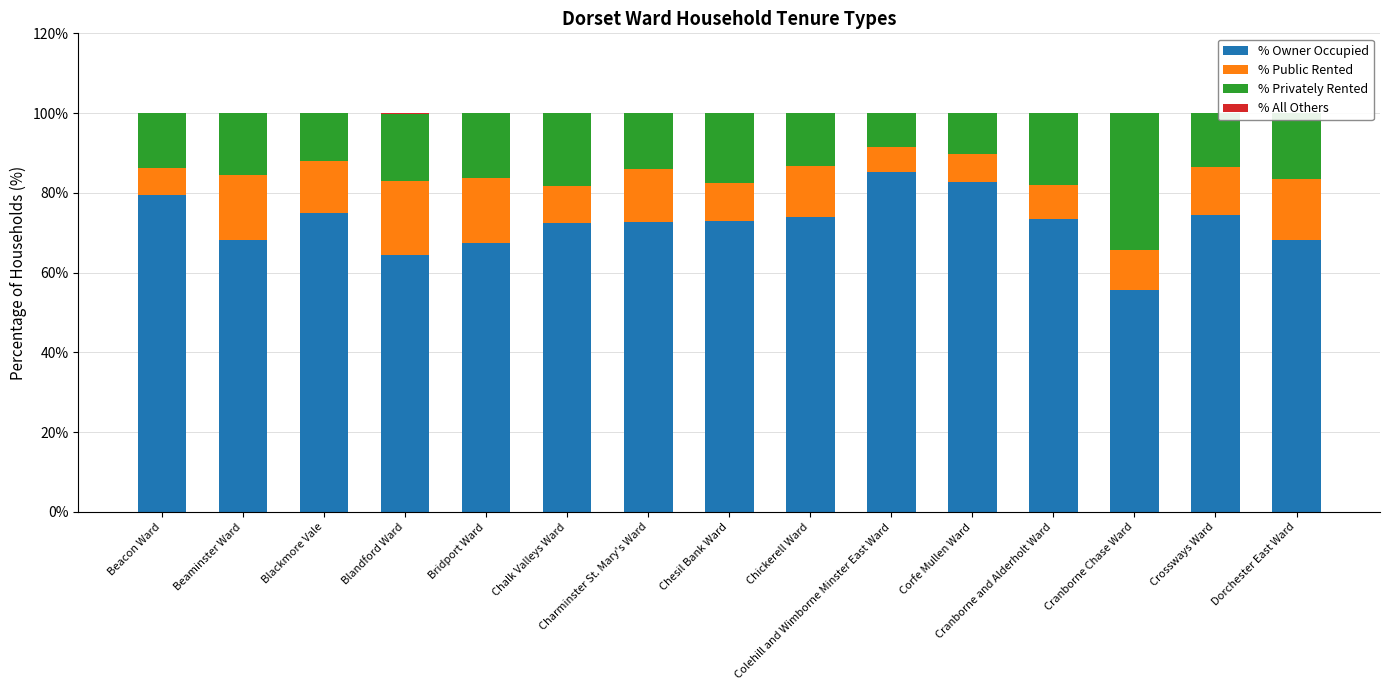

Reading left to right, extract all data points from this chart.

% Owner Occupied: Beacon Ward=79.5	Beaminster Ward=68.2	Blackmore Vale=74.9	Blandford Ward=64.5	Bridport Ward=67.3	Chalk Valleys Ward=72.5	Charminster St. Mary's Ward=72.8	Chesil Bank Ward=73.0	Chickerell Ward=73.9	Colehill and Wimborne Minster East Ward=85.3	Corfe Mullen Ward=82.7	Cranborne and Alderholt Ward=73.6	Cranborne Chase Ward=55.6	Crossways Ward=74.6	Dorchester East Ward=68.1
% Public Rented: Beacon Ward=6.8	Beaminster Ward=16.2	Blackmore Vale=13.1	Blandford Ward=18.6	Bridport Ward=16.3	Chalk Valleys Ward=9.2	Charminster St. Mary's Ward=13.3	Chesil Bank Ward=9.4	Chickerell Ward=12.9	Colehill and Wimborne Minster East Ward=6.3	Corfe Mullen Ward=7.0	Cranborne and Alderholt Ward=8.3	Cranborne Chase Ward=10.2	Crossways Ward=12.0	Dorchester East Ward=15.3
% Privately Rented: Beacon Ward=13.7	Beaminster Ward=15.6	Blackmore Vale=12.0	Blandford Ward=16.7	Bridport Ward=16.4	Chalk Valleys Ward=18.3	Charminster St. Mary's Ward=13.9	Chesil Bank Ward=17.5	Chickerell Ward=13.2	Colehill and Wimborne Minster East Ward=8.3	Corfe Mullen Ward=10.3	Cranborne and Alderholt Ward=18.1	Cranborne Chase Ward=34.2	Crossways Ward=13.4	Dorchester East Ward=16.6
% All Others: Beacon Ward=0.0	Beaminster Ward=0.0	Blackmore Vale=0.0	Blandford Ward=0.2	Bridport Ward=0.0	Chalk Valleys Ward=0.0	Charminster St. Mary's Ward=0.0	Chesil Bank Ward=0.0	Chickerell Ward=0.0	Colehill and Wimborne Minster East Ward=0.0	Corfe Mullen Ward=0.0	Cranborne and Alderholt Ward=0.0	Cranborne Chase Ward=0.0	Crossways Ward=0.0	Dorchester East Ward=0.0